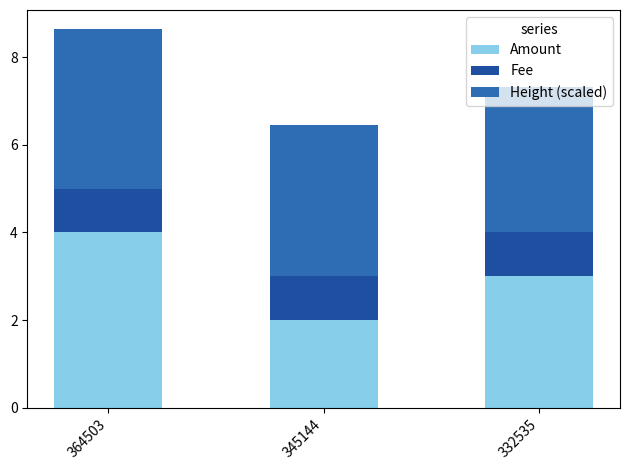

What value does the Height (scaled) series have at 364503?

3.6